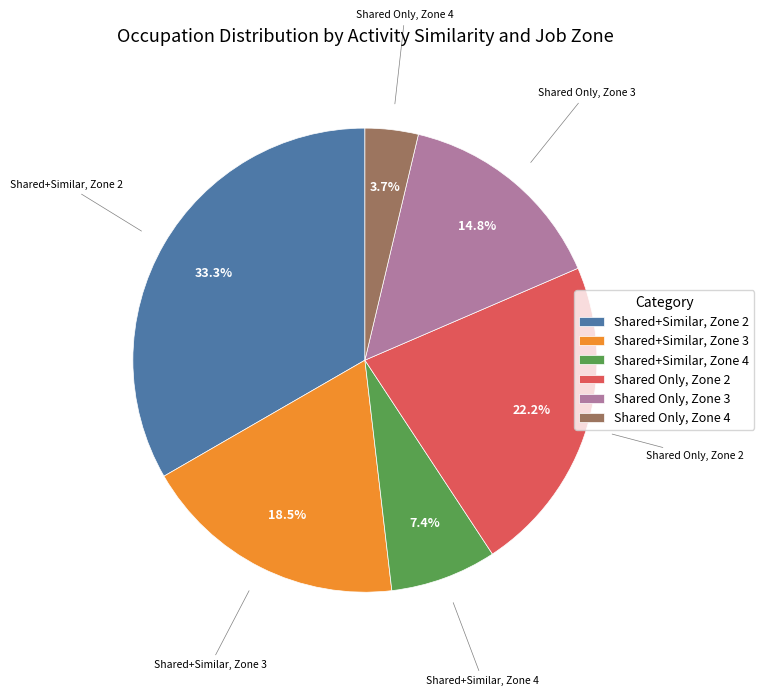

What is the smallest slice in the pie chart?

Shared Only, Zone 4